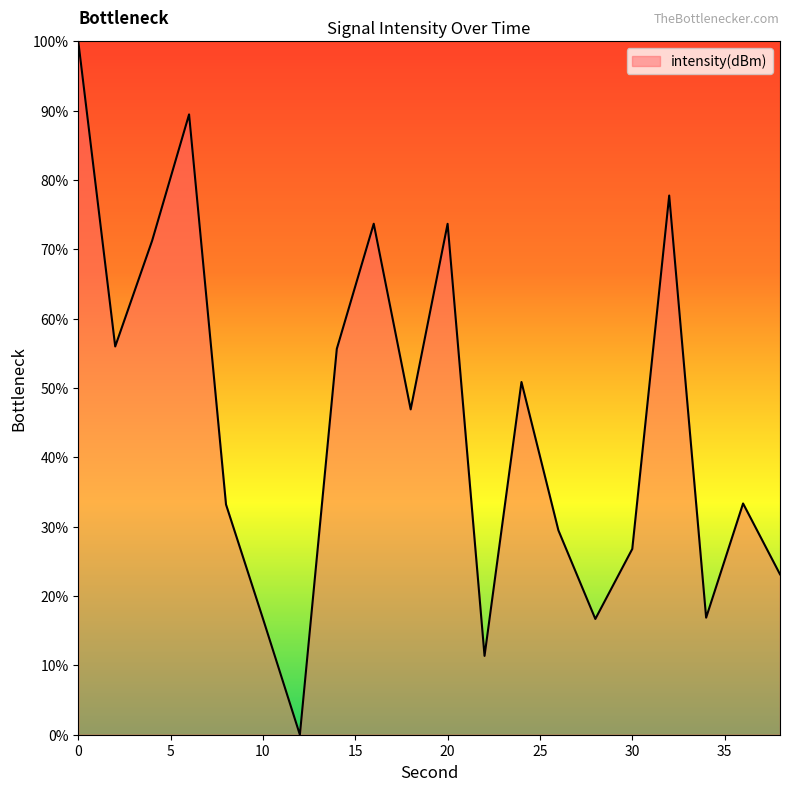

What is the difference between the maximum and minimum values?

100.0